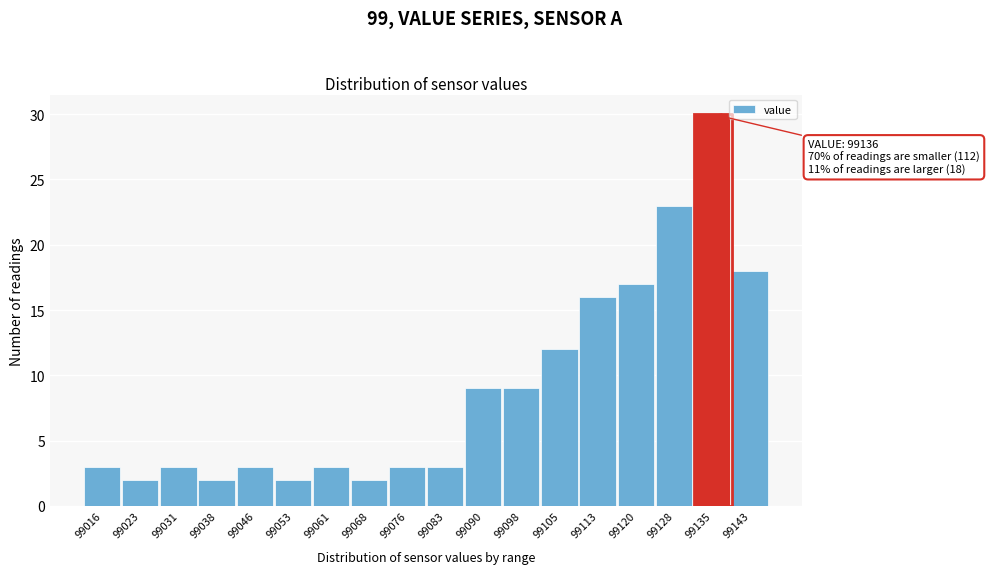

Reading left to right, list all the values displayed in this chart.

99016=3	99023=2	99031=3	99038=2	99046=3	99053=2	99061=3	99068=2	99076=3	99083=3	99090=9	99098=9	99105=12	99113=16	99120=17	99128=23	99135=30	99143=18